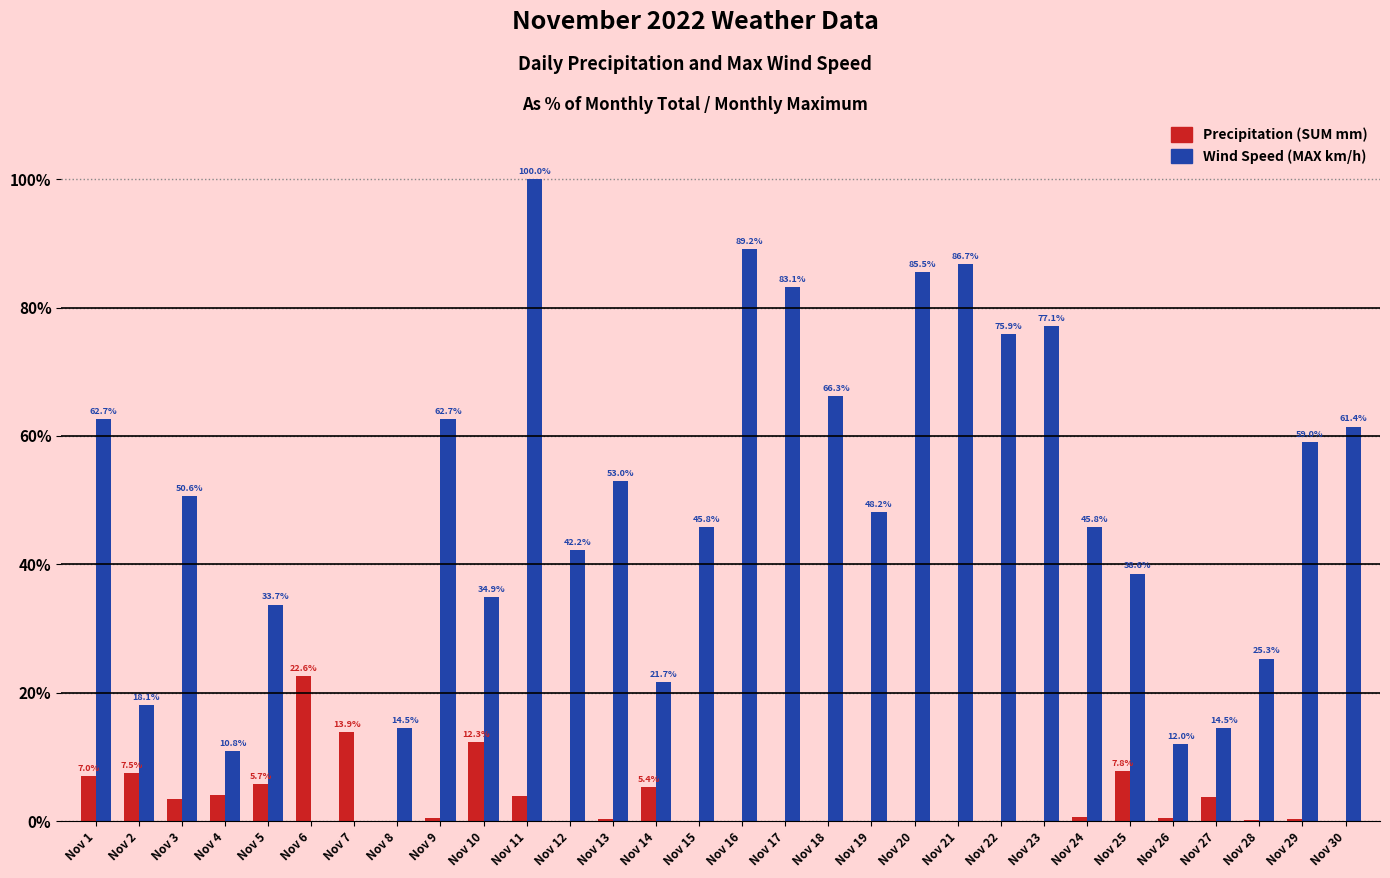

Which series has the largest range (max minus min)?

Wind Speed (MAX km/h)